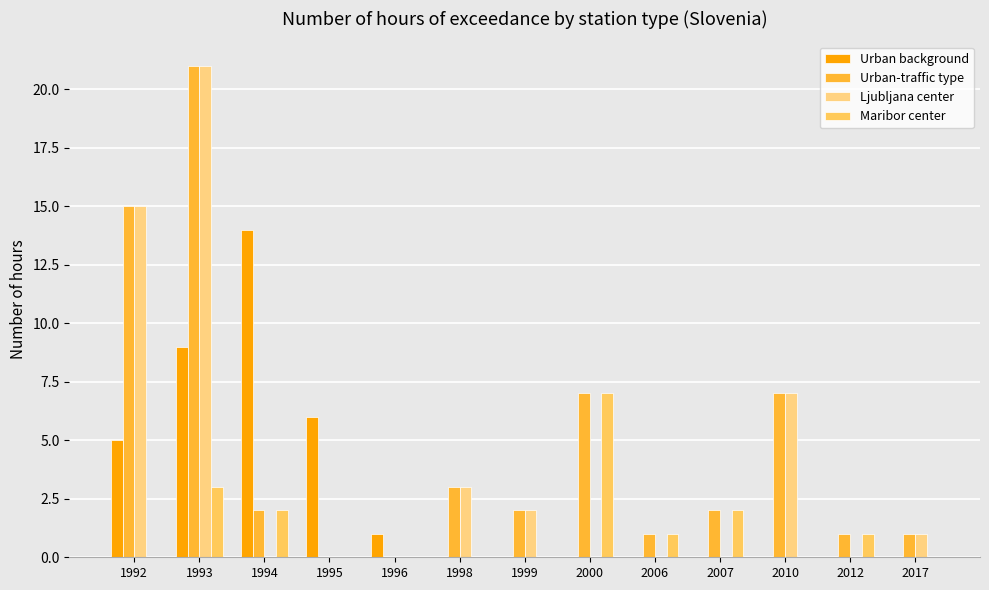

How many distinct data groups are displayed?

4